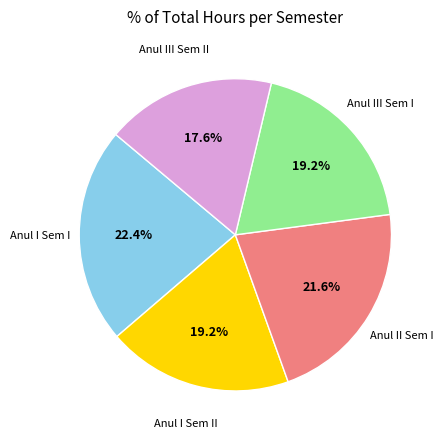

How many segments does this pie chart have?

5